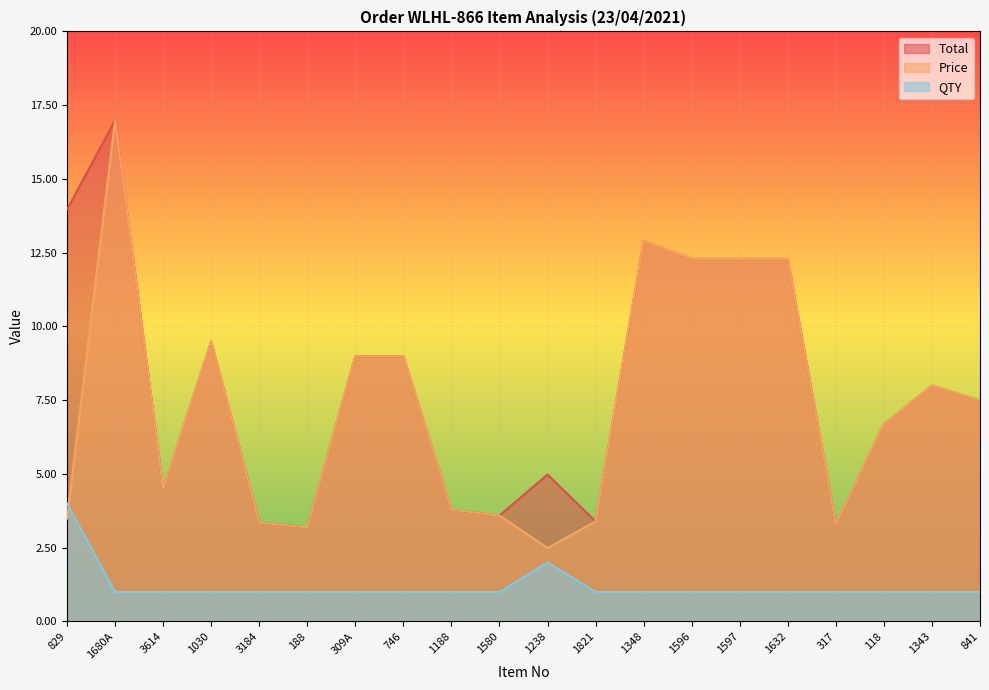

What is the value of the Total point at the 18th from the left?

6.7